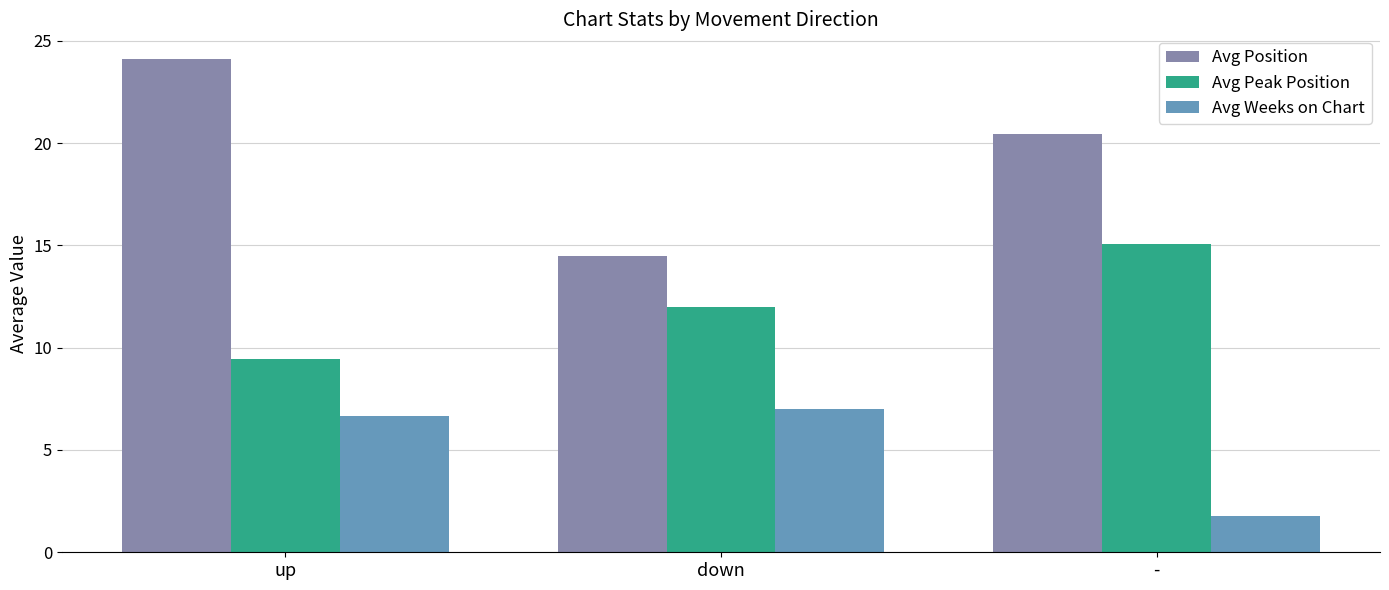

What is the label of the 2nd bar from the right?

down